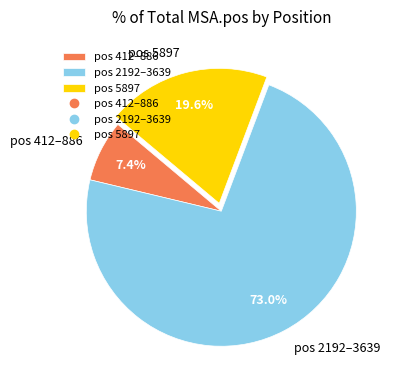

What is the ratio of the value at pos 2192–3639 to the value at pos 412–886?

9.9